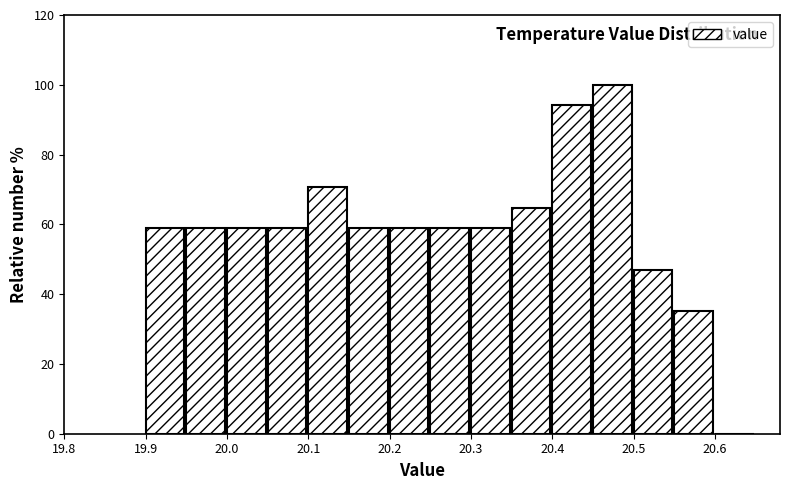

Over which range of the x-axis is the bar tallest?

20.45 to 20.50